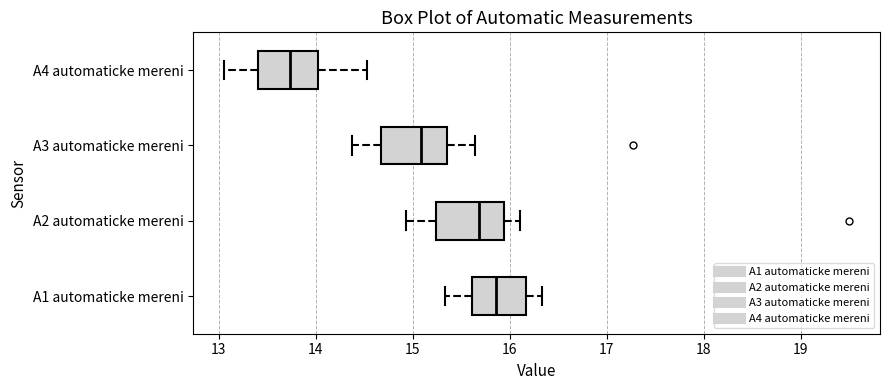

Where is the right edge of the box for A2 automaticke mereni on the x-axis? The values are not printed on the chart, so give them approximately, as read against the axis.

15.9